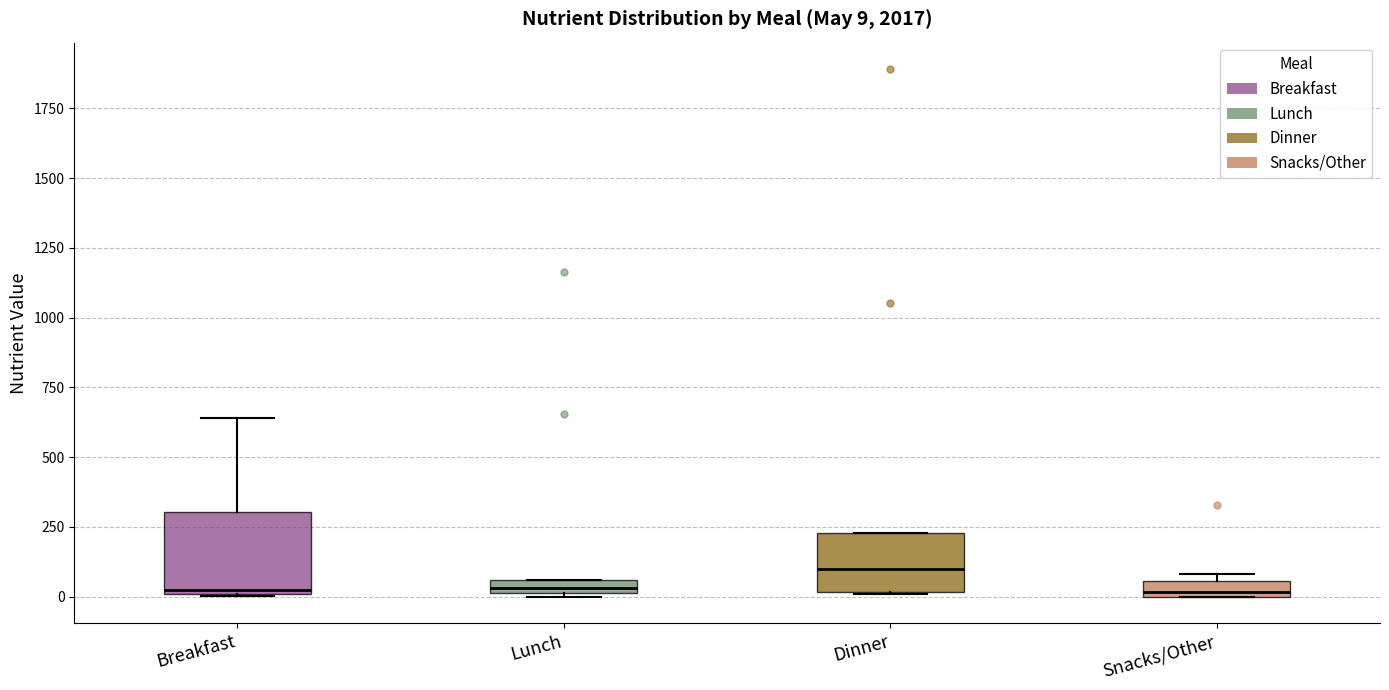

Which box's median line is the highest?

Dinner